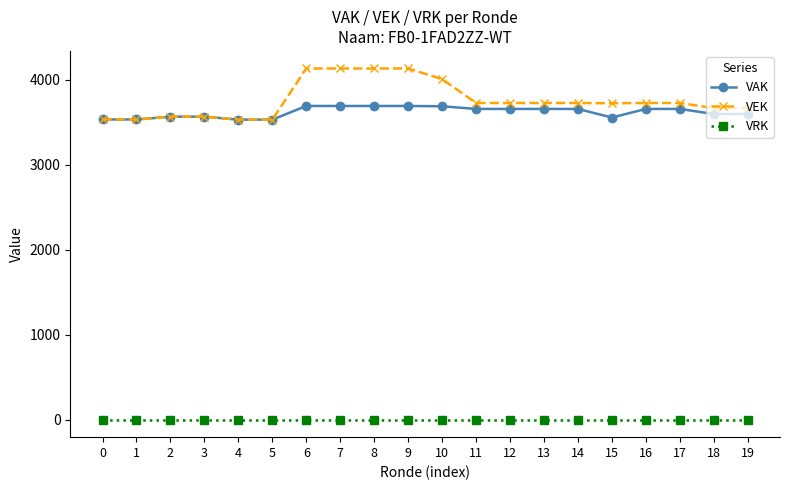

How many lines are shown in the chart?

3